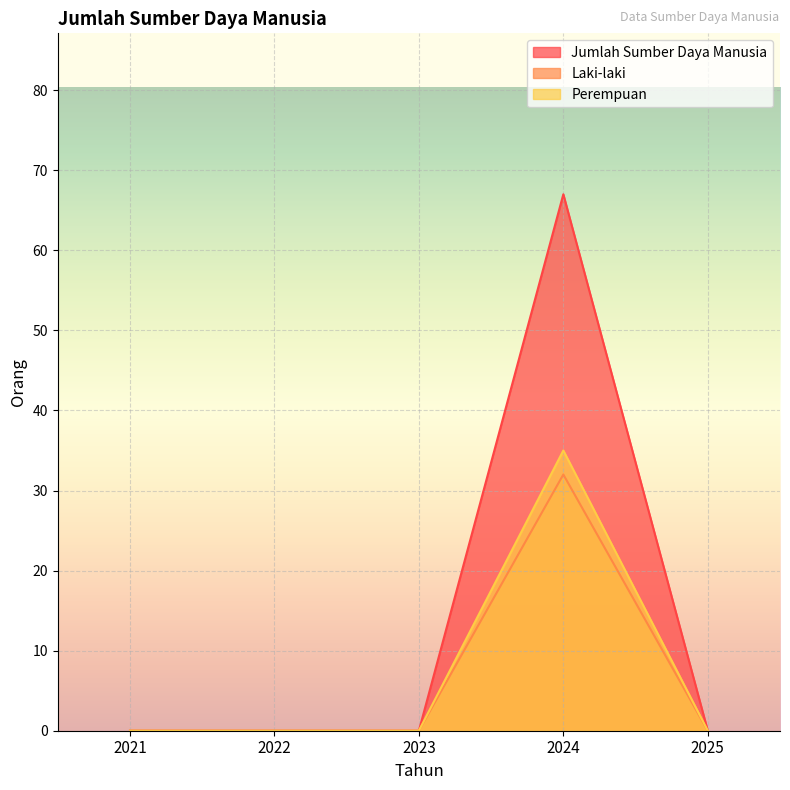

How many interior local peaks does the Perempuan series have?

1